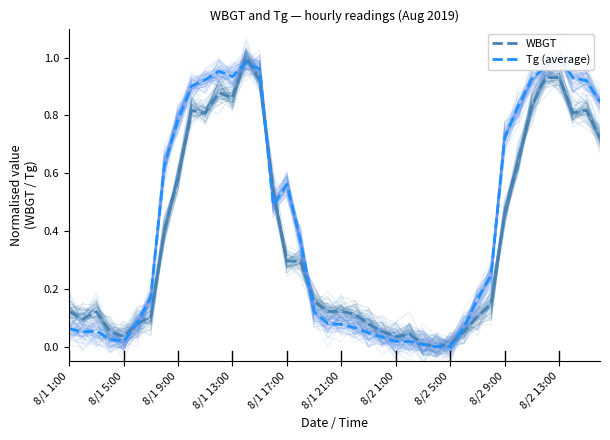

True or false: WBGT has a value of 0.5 at 8/2 13:00.

False